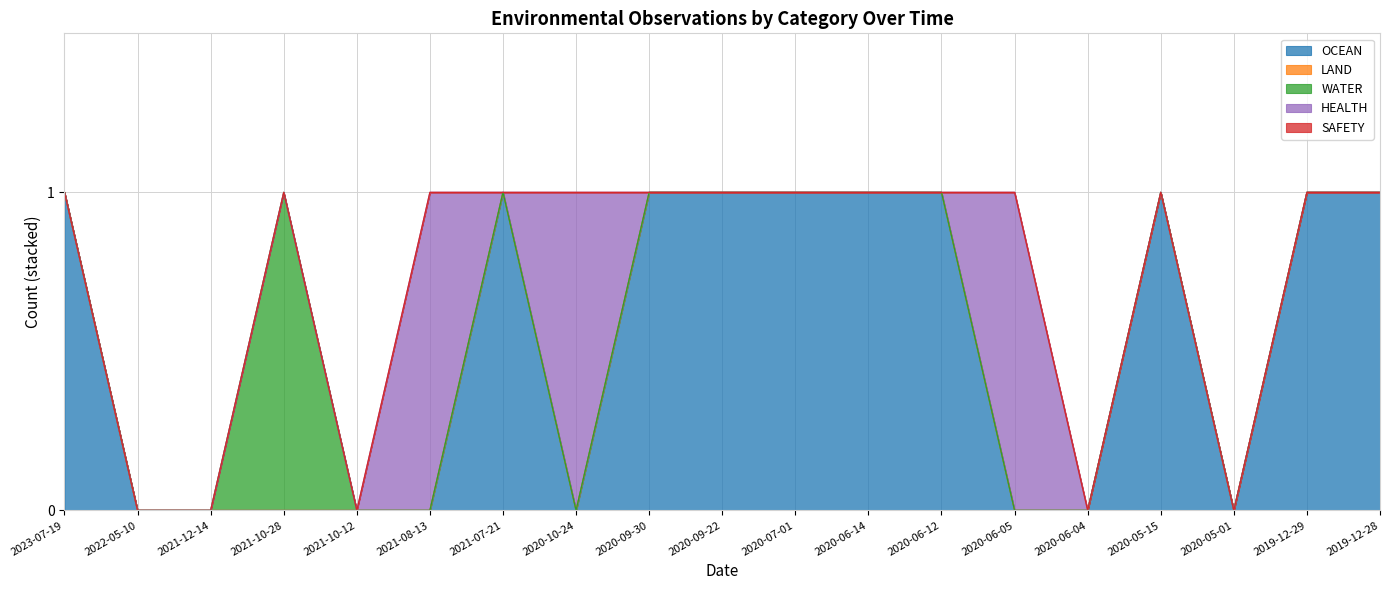

What is the label of the 17th point from the right?

2021-12-14